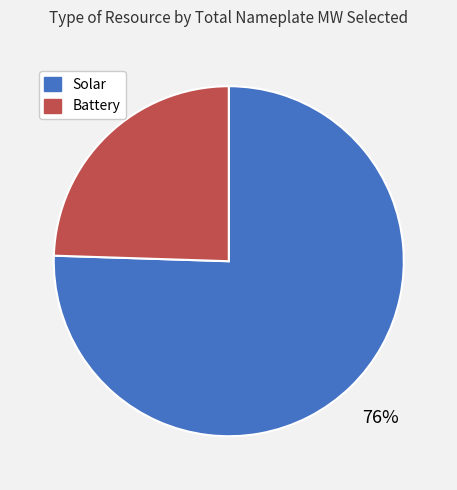

True or false: Battery accounts for 36% of the total.

False